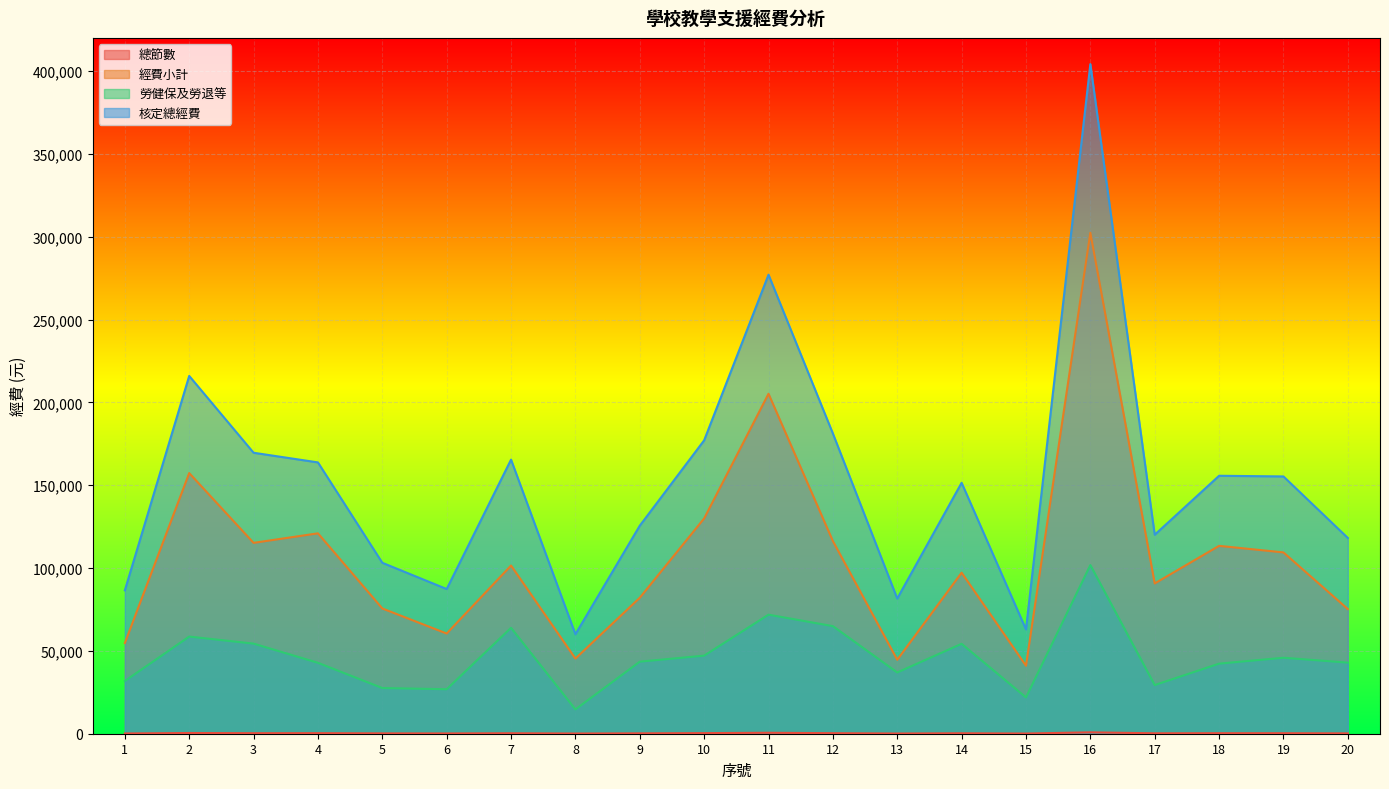

How many data points in 核定總經費 are above 155296?

9